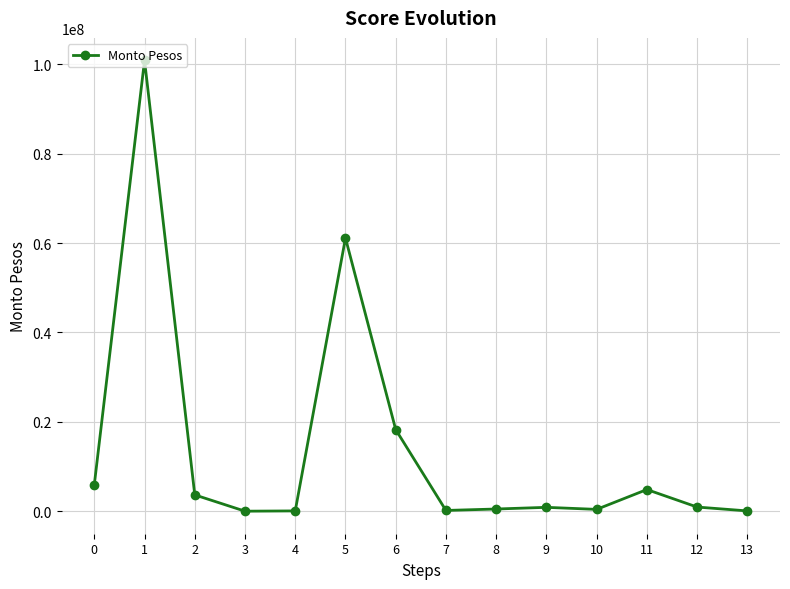

Approximately how many times larger is the value at 6 compared to 5?

0.3